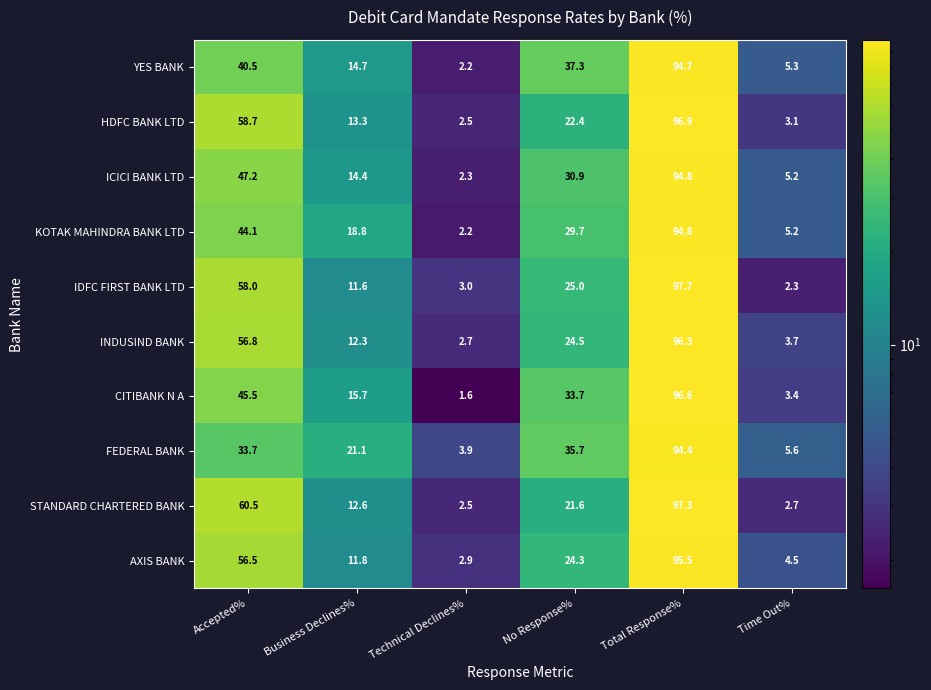

Is the value of FEDERAL BANK at Business Declines% greater than the value of IDFC FIRST BANK LTD at No Response%?

No